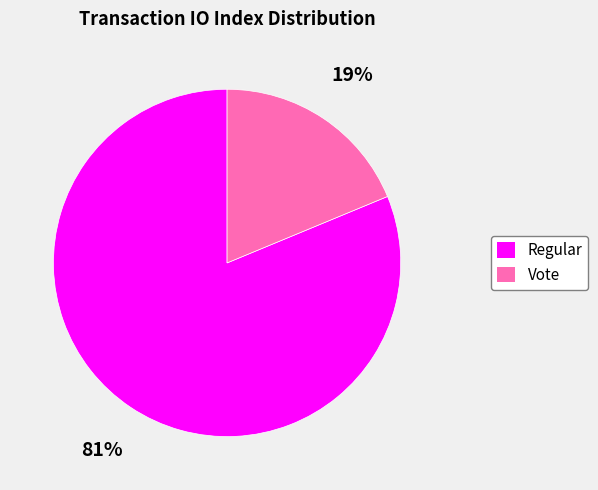

How many segments does this pie chart have?

2